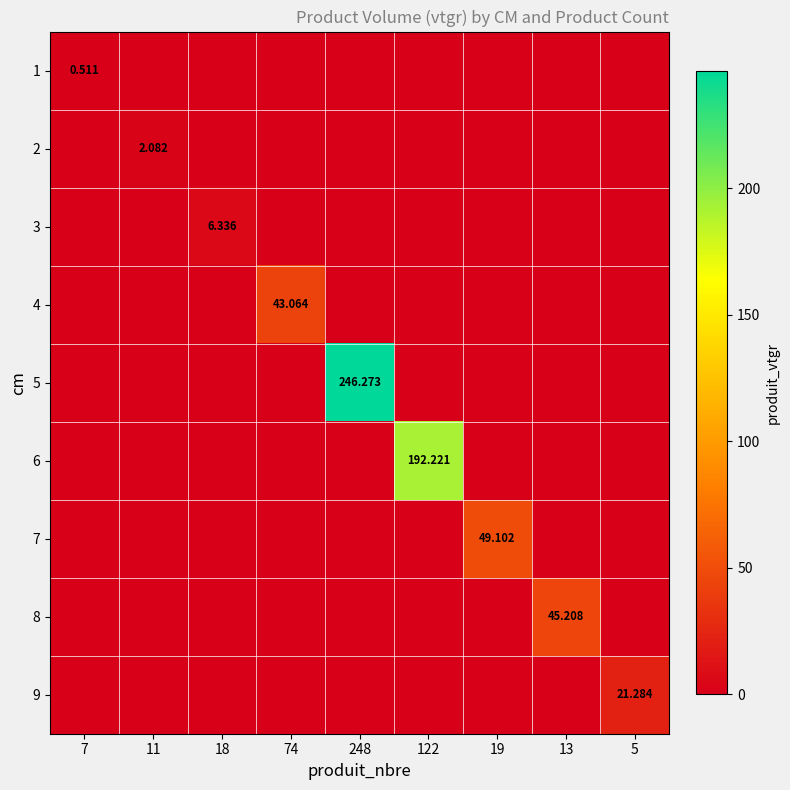

At which label does 9 reach its minimum?

7